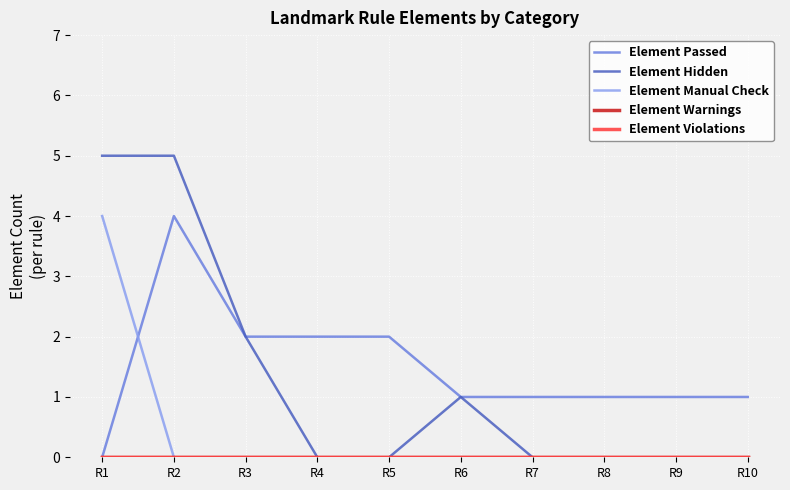

How many lines are shown in the chart?

5